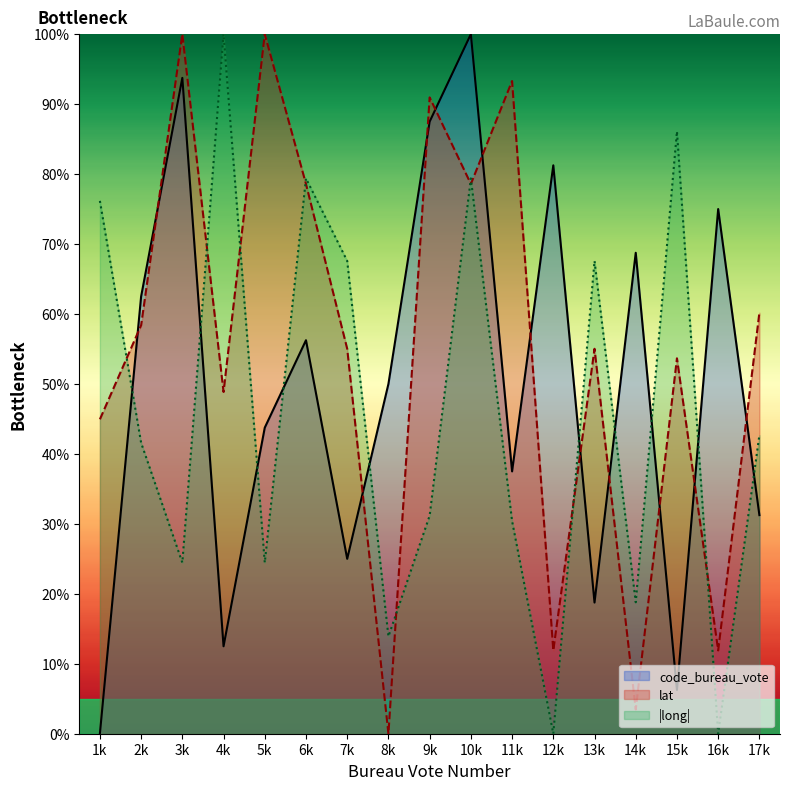

What is the value of the code_bureau_vote point at the 13th from the left?

18.8